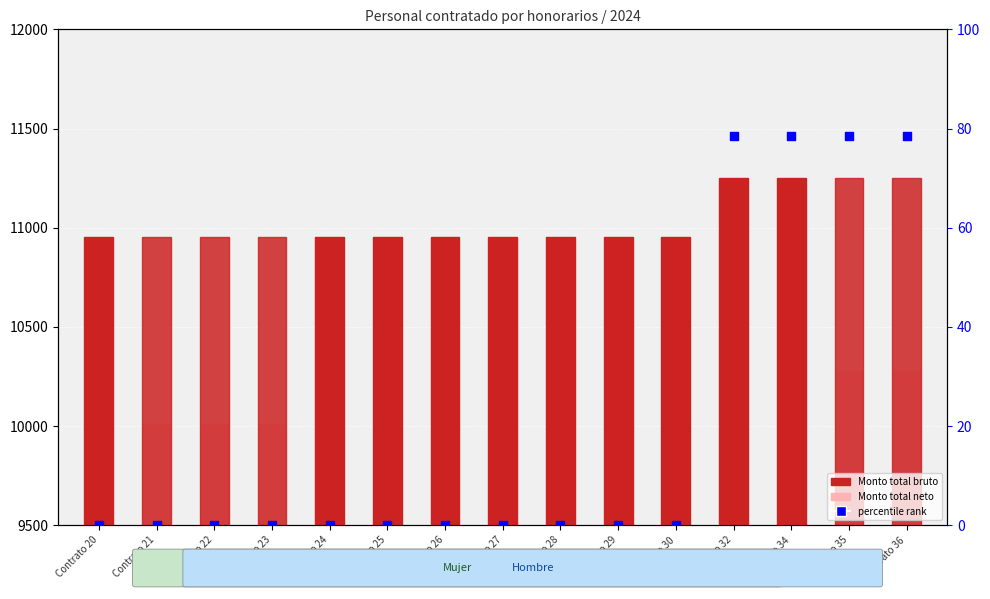

Which series contains the lowest Y value?

percentile rank within the sample